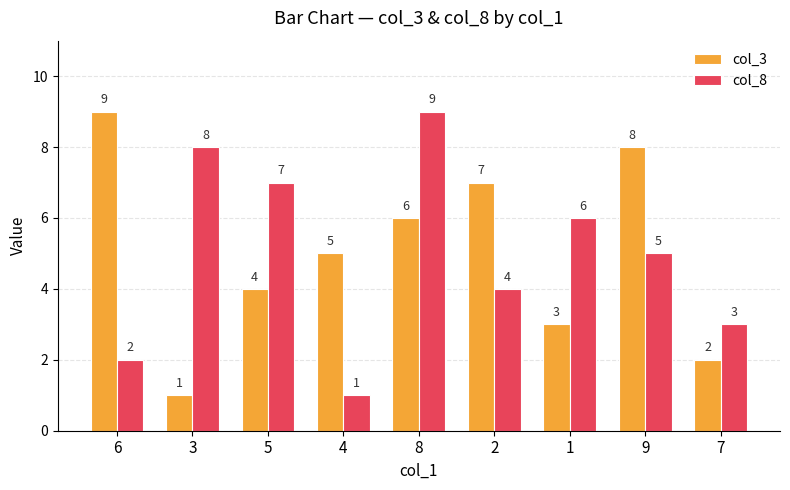

Between 5 and 4, which series saw the biggest shift?

col_8